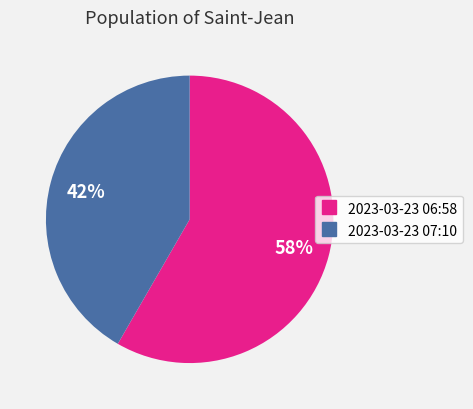

Does any single category account for the majority?

Yes